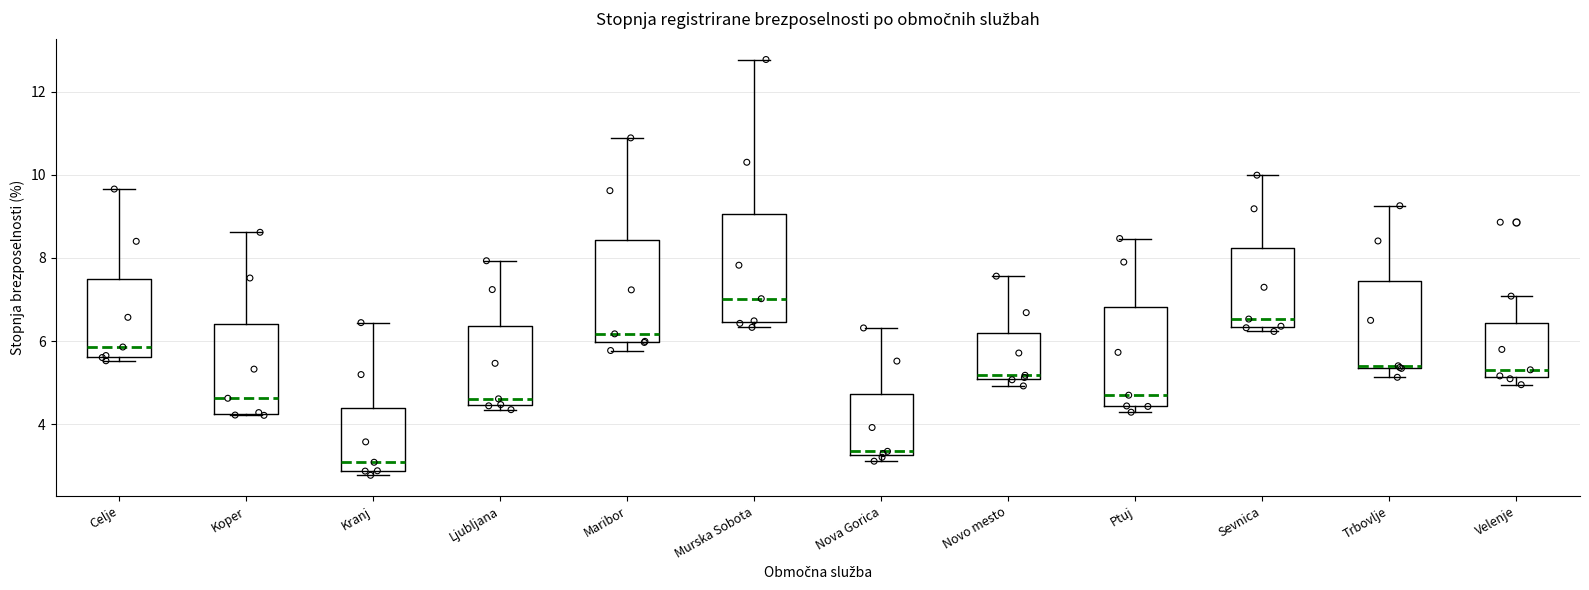

Reading left to right, transcribe this box plot: for each box, give where its median line is, the range the box spans, and where its two whiskers end, as read against the y-axis. The values are not printed on the chart, so give them approximately, as read against the axis.

Celje: median 5.8, box 5.6 to 7.4, whiskers 5.6 (just below the box's lower edge) to 9.6
Koper: median 4.6, box 4.2 to 6.4, whiskers 4.2 to 8.6
Kranj: median 3.0, box 2.8 to 4.4, whiskers 2.8 (just below the box's lower edge) to 6.4
Ljubljana: median 4.6, box 4.4 to 6.4, whiskers 4.4 (just below the box's lower edge) to 8.0
Maribor: median 6.2, box 6.0 to 8.4, whiskers 5.8 to 10.8
Murska Sobota: median 7.0, box 6.4 to 9.0, whiskers 6.4 (just below the box's lower edge) to 12.8
Nova Gorica: median 3.4, box 3.2 to 4.8, whiskers 3.2 (just below the box's lower edge) to 6.4
Novo mesto: median 5.2, box 5.0 to 6.2, whiskers 5.0 (just below the box's lower edge) to 7.6
Ptuj: median 4.6, box 4.4 to 6.8, whiskers 4.2 to 8.4
Sevnica: median 6.6, box 6.4 to 8.2, whiskers 6.2 to 10.0
Trbovlje: median 5.4, box 5.4 to 7.4, whiskers 5.2 to 9.2
Velenje: median 5.4, box 5.2 to 6.4, whiskers 5.0 to 7.0